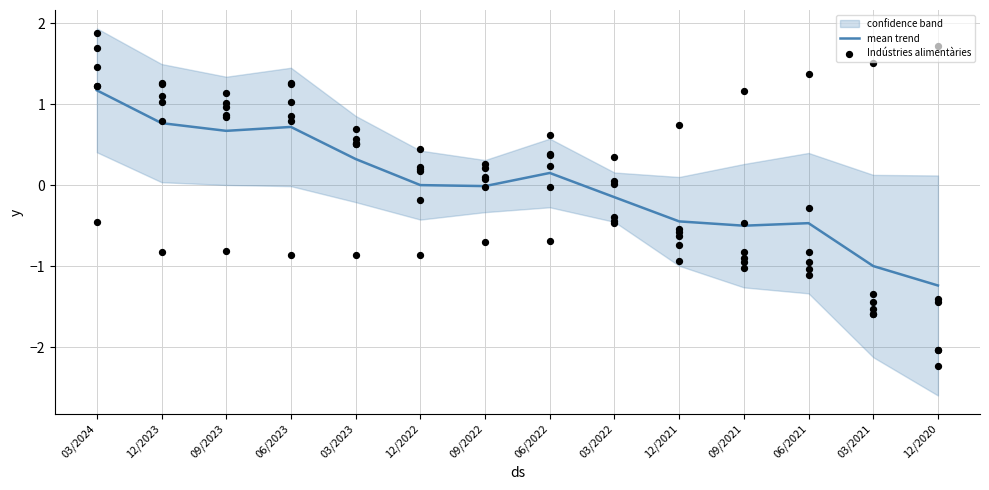

At how many categories does at least one series exceed 0?

7